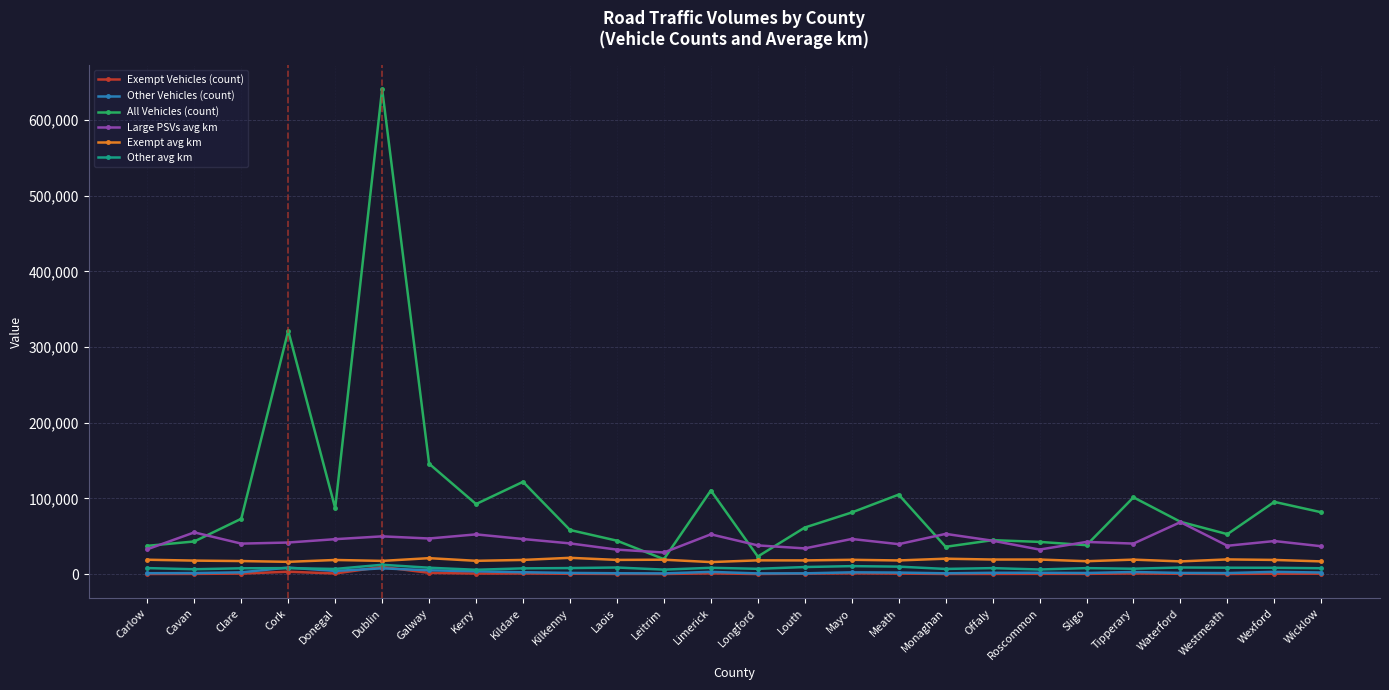

Is it true that Large PSVs avg km equals 28638 at Leitrim?

True